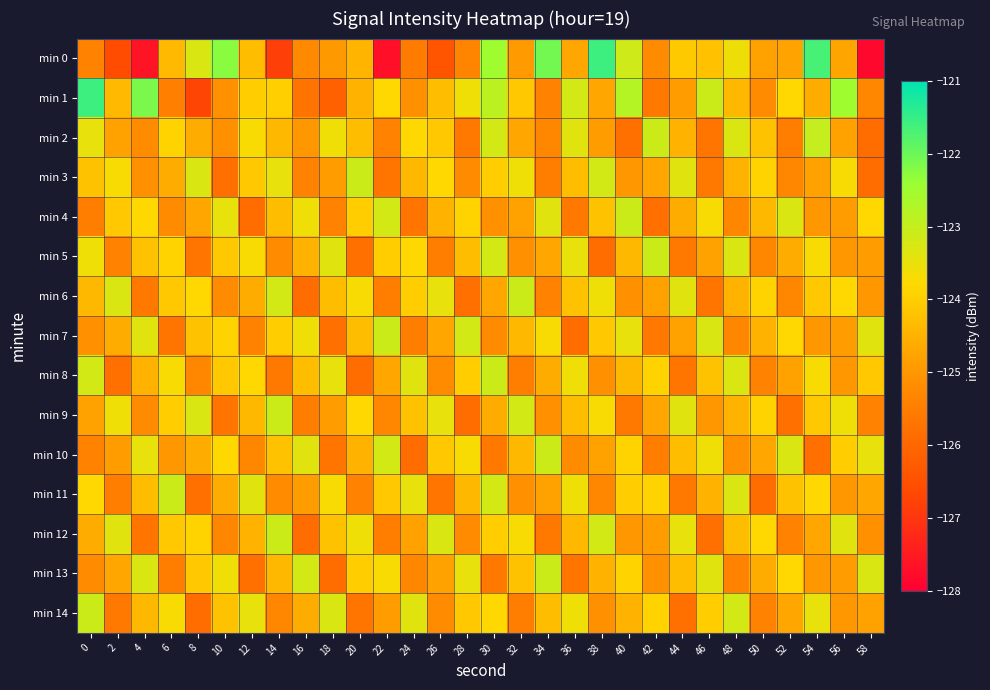

How many series are shown in this chart?

15